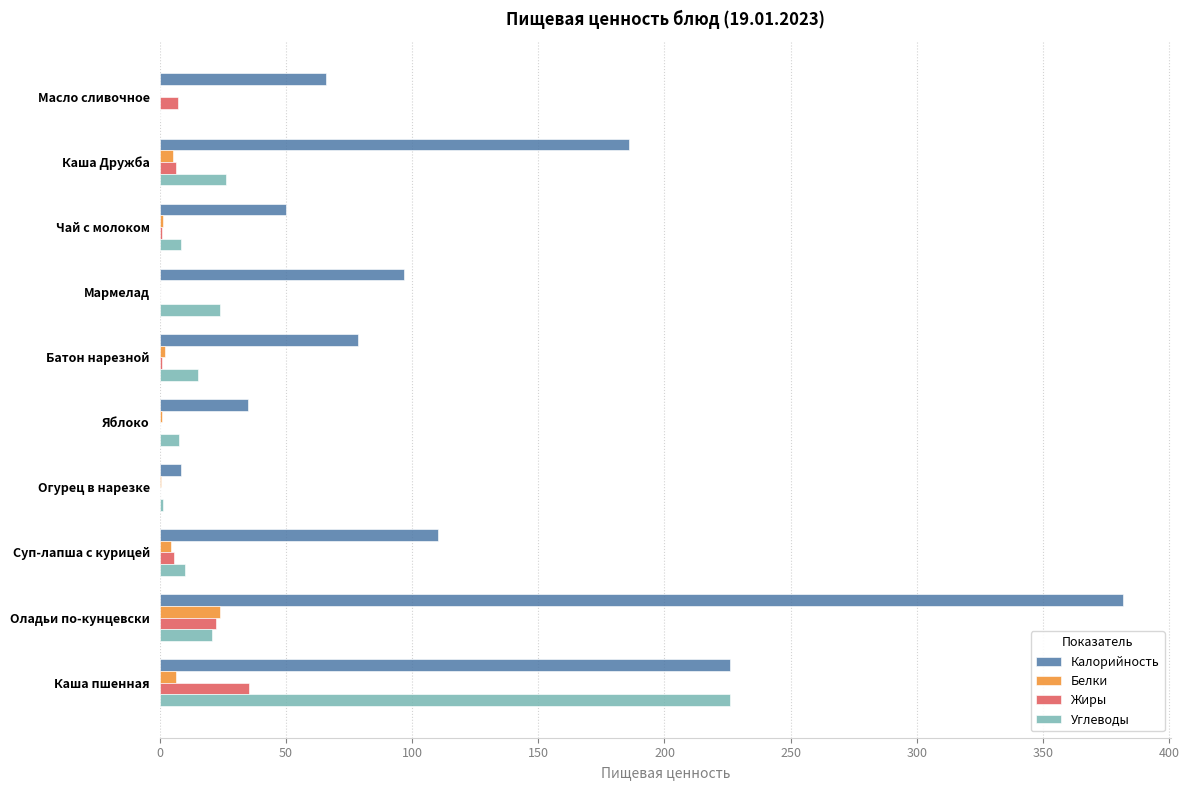

Where is Калорийность nearest to the value 195?

Каша Дружба